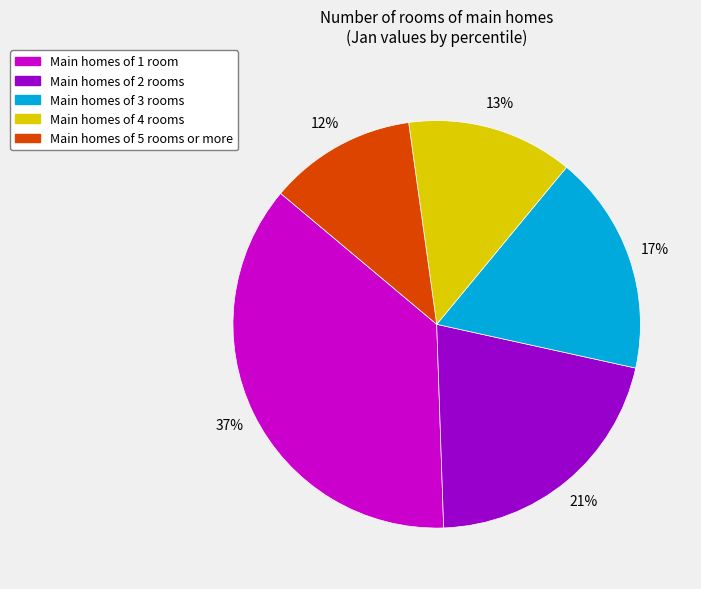

To the nearest percent, what is the difference between the largest and smallest slice percentages?

25%